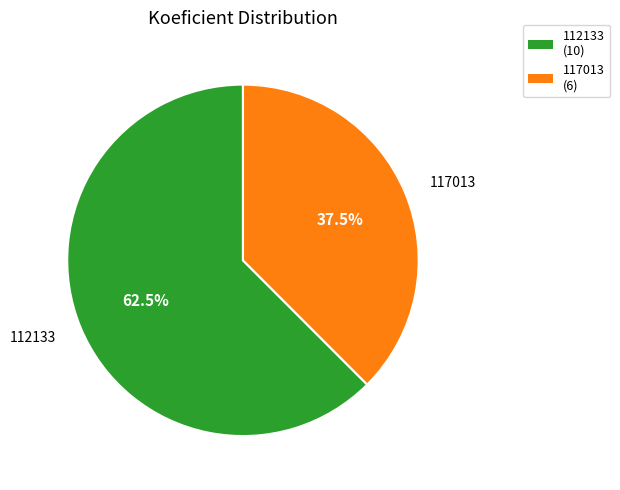

Does 117013 account for over 50% of the chart?

No